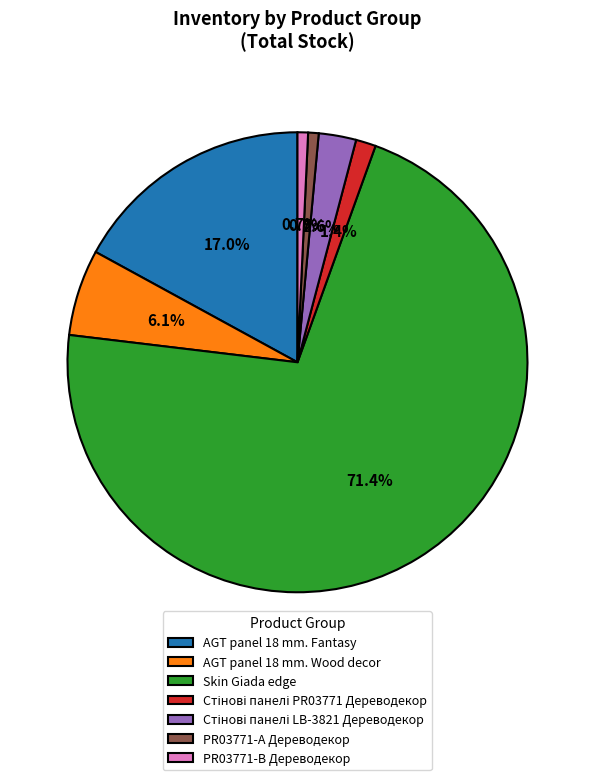

How much of the chart is everything except AGT panel 18 mm. Fantasy?

83.0%